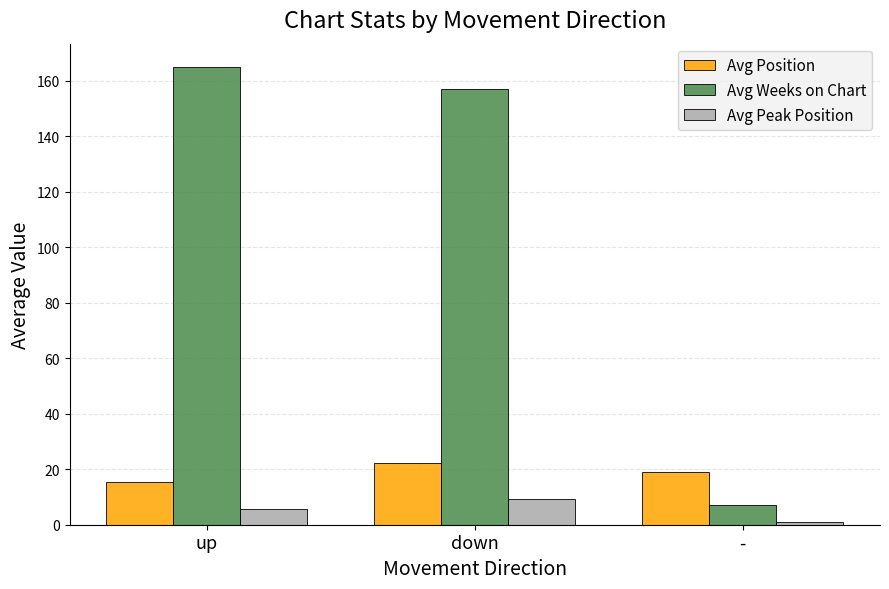

What are all the series names shown in the legend?

Avg Position, Avg Weeks on Chart, Avg Peak Position